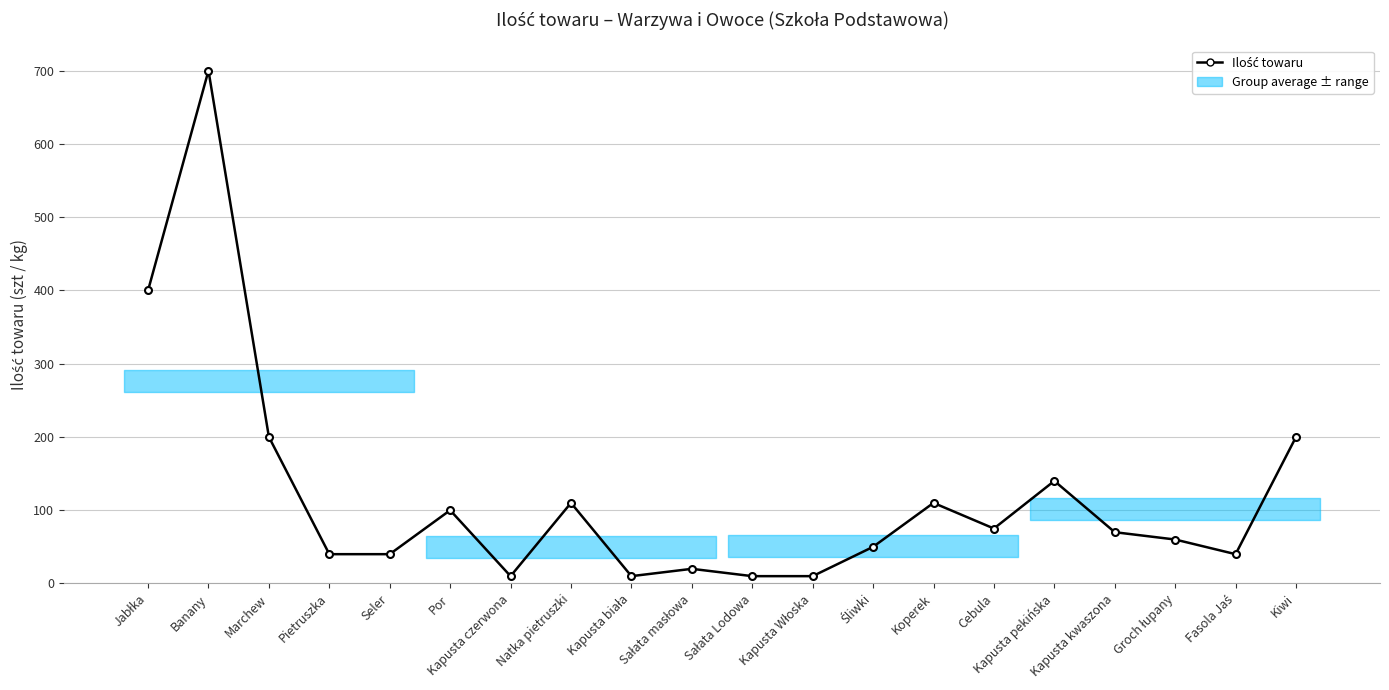

What is the average value?

120